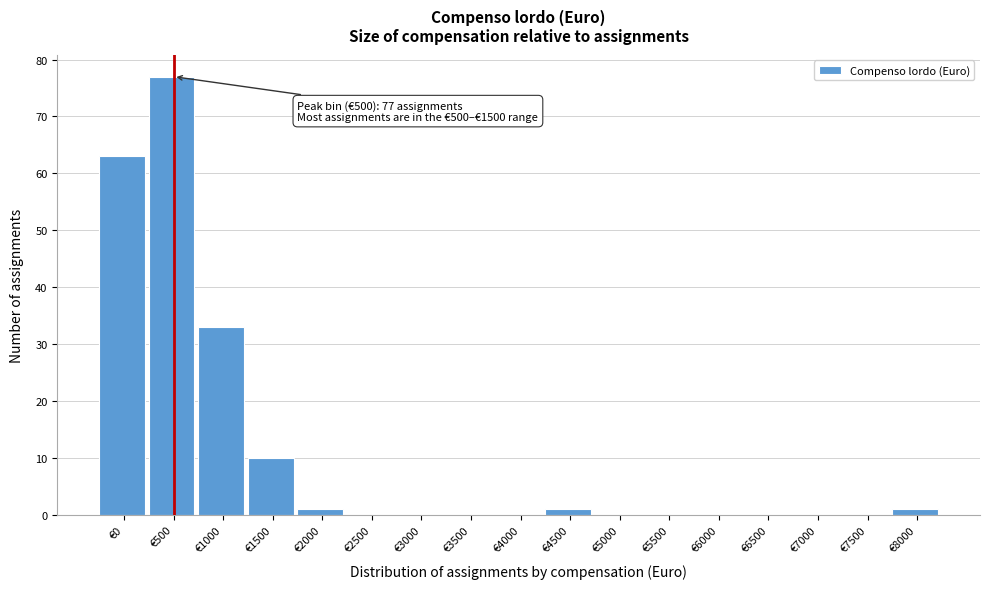

Reading left to right, transcribe all the data shown in this chart.

€0=63	€500=77	€1000=33	€1500=10	€2000=1	€2500=0	€3000=0	€3500=0	€4000=0	€4500=1	€5000=0	€5500=0	€6000=0	€6500=0	€7000=0	€7500=0	€8000=1